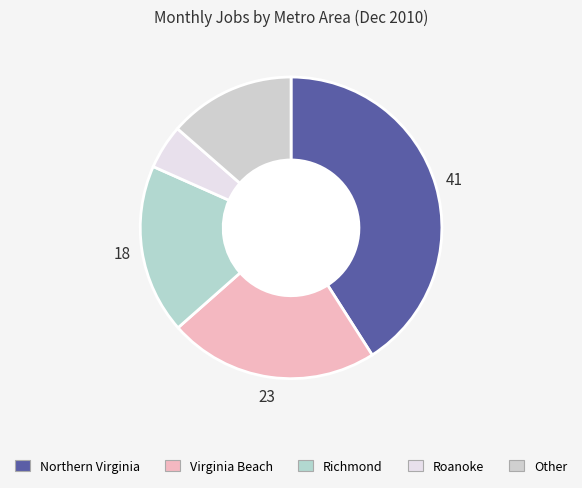

How many slices are in this pie chart?

5